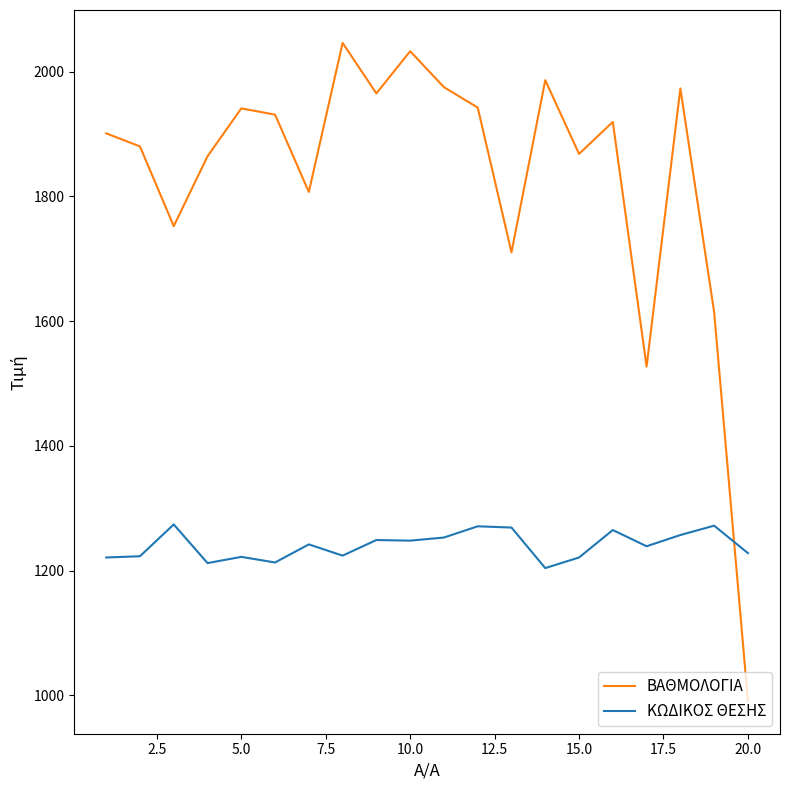

In ΚΩΔΙΚΟΣ ΘΕΣΗΣ, how many points are lower than both neighbors (excluding endpoints)?

6